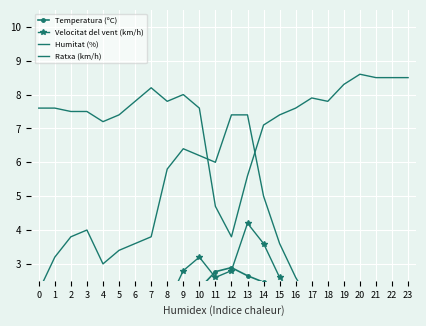

What are all the series names shown in the legend?

Temperatura (ºC), Velocitat del vent (km/h), Humitat (%), Ratxa (km/h)